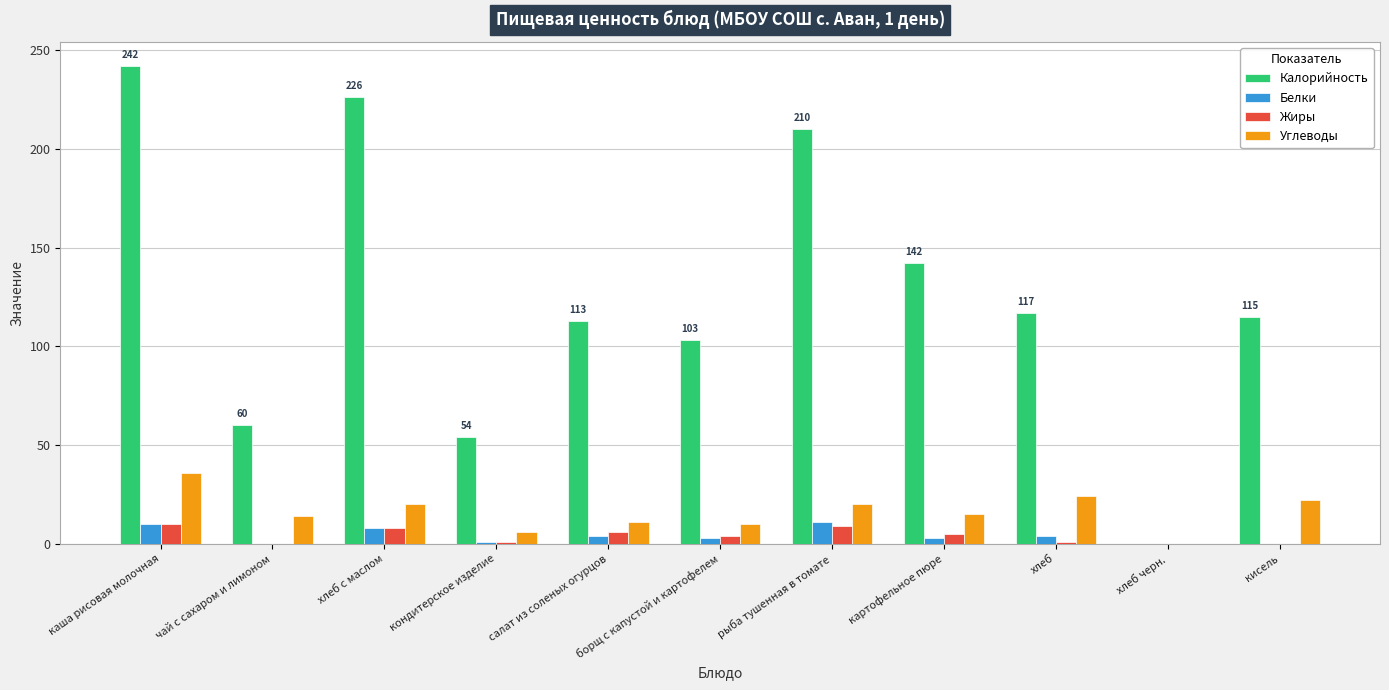

Which category has the highest value in the Калорийность series?

каша рисовая молочная